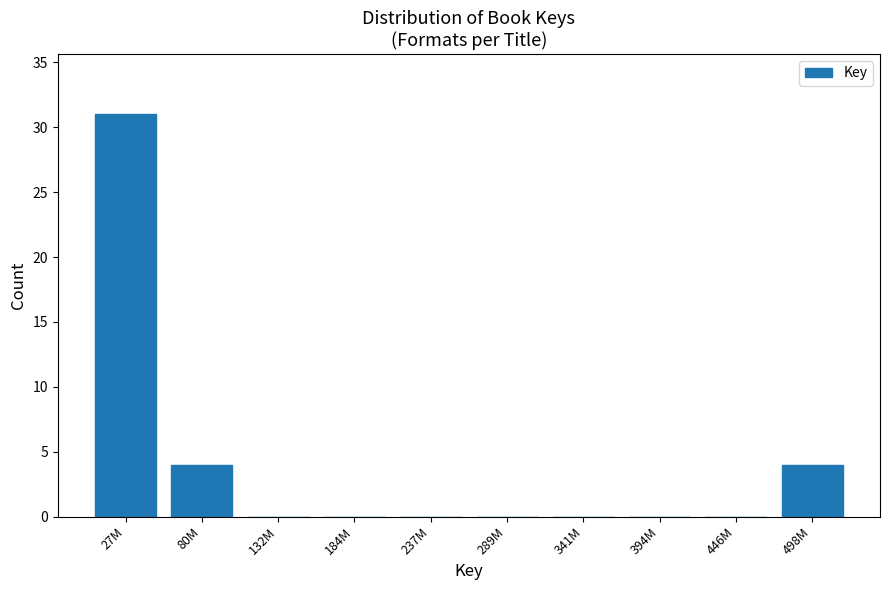

Reading left to right, what are all the values shown in this chart?

27M=31	80M=4	132M=0	184M=0	237M=0	289M=0	341M=0	394M=0	446M=0	498M=4